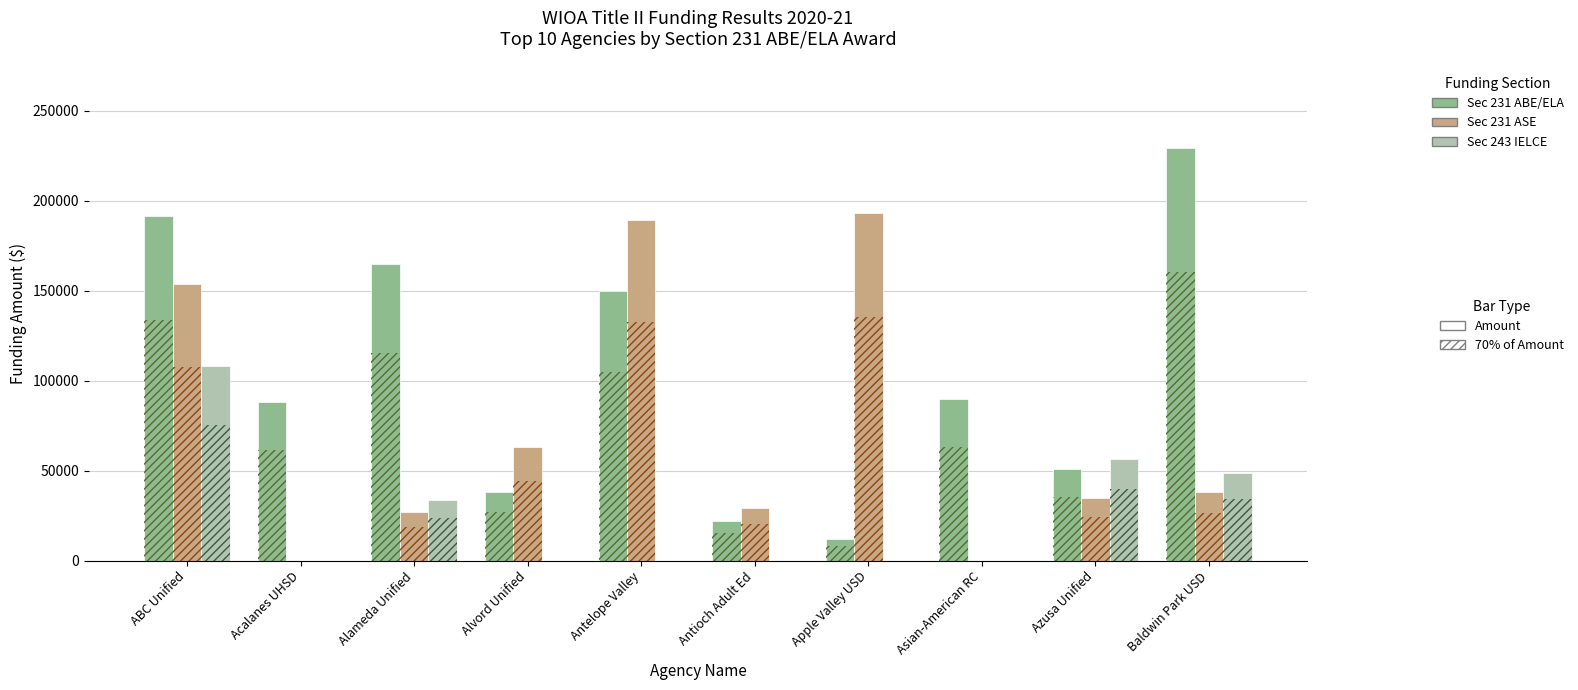

How many categories are shown in the chart?

10